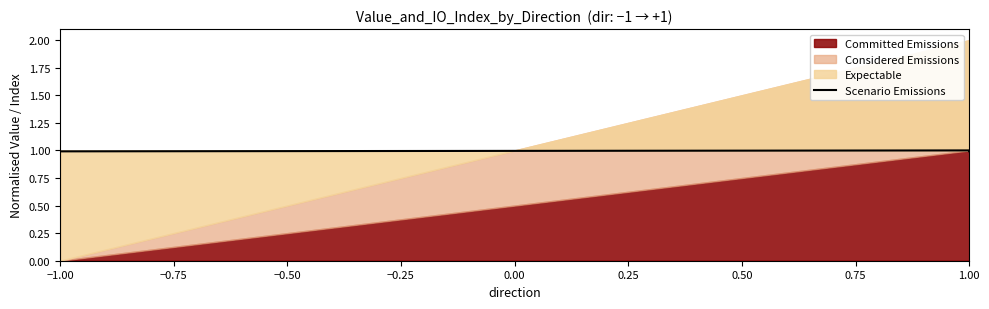

Count the number of categories in the chart.

4